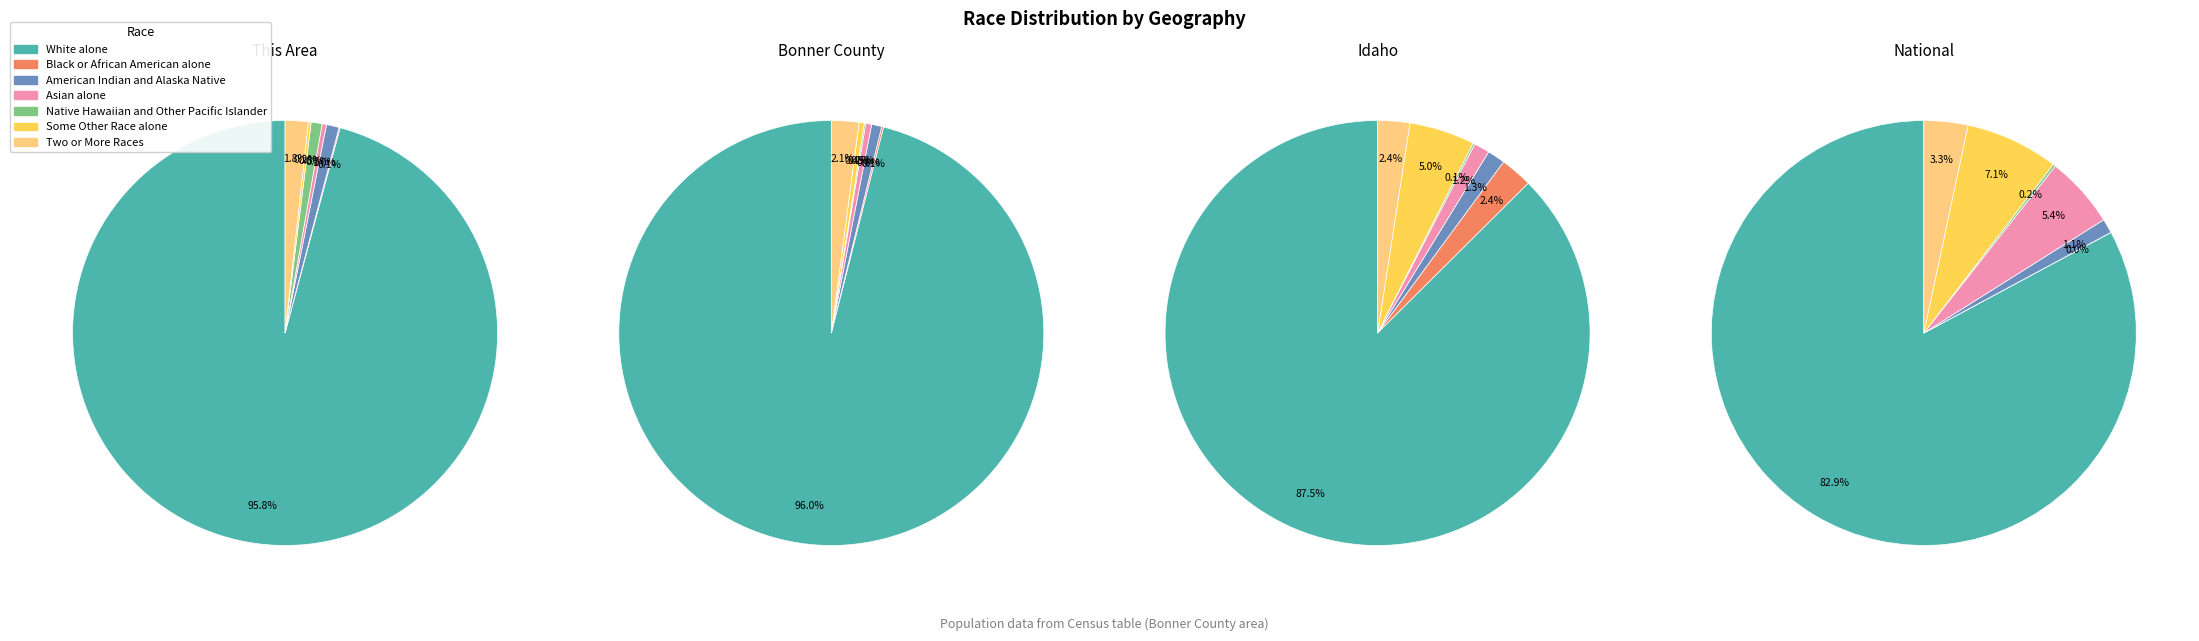

To the nearest percent, what is the combined percentage of Black or African American alone and Some Other Race alone?

7%